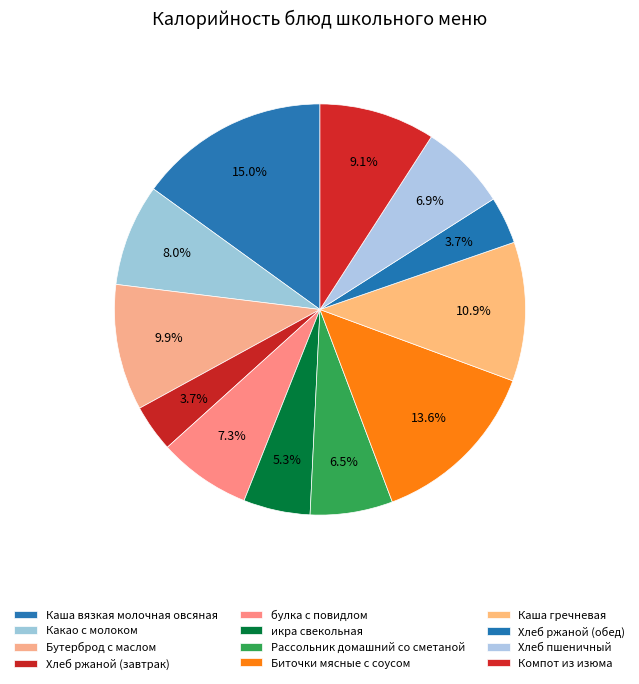

Is it true that икра свекольная is 19% of the pie?

False